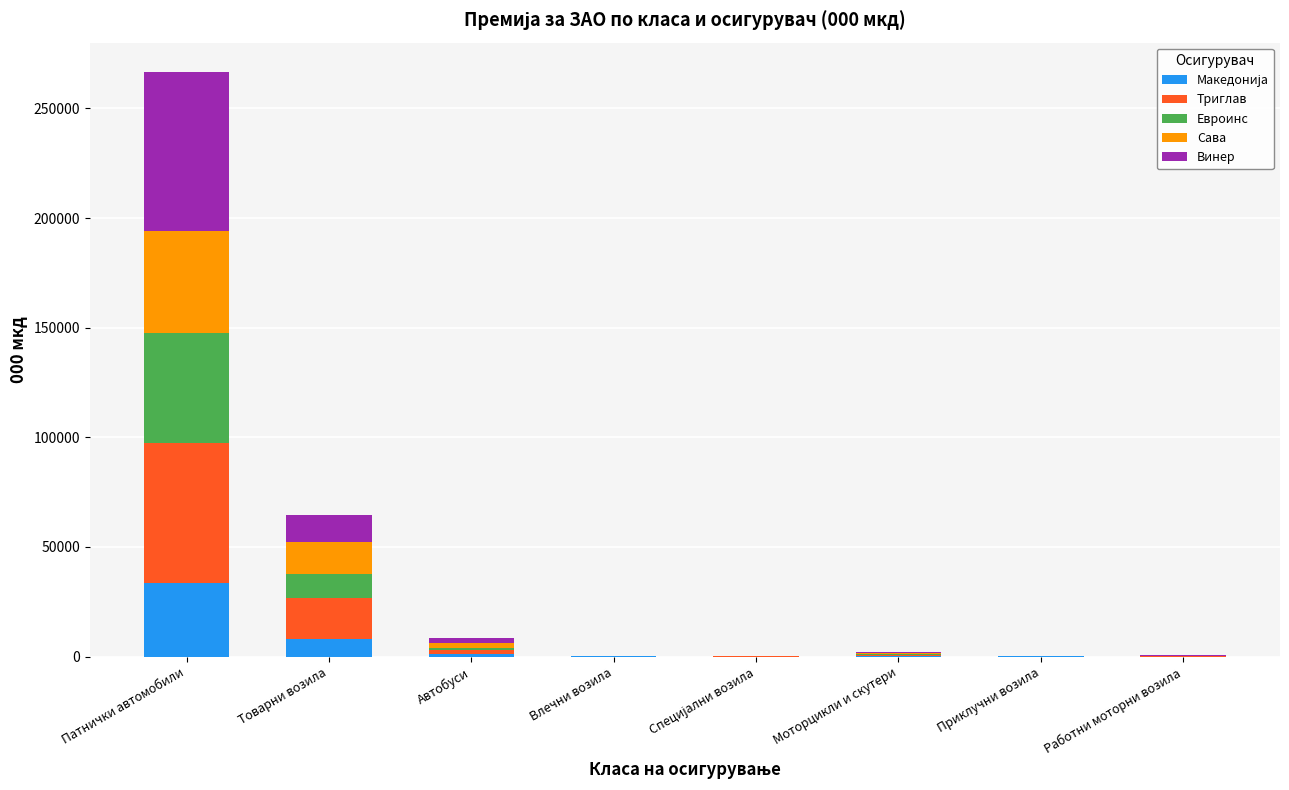

At which category is the sum across all series the highest?

Патнички автомобили